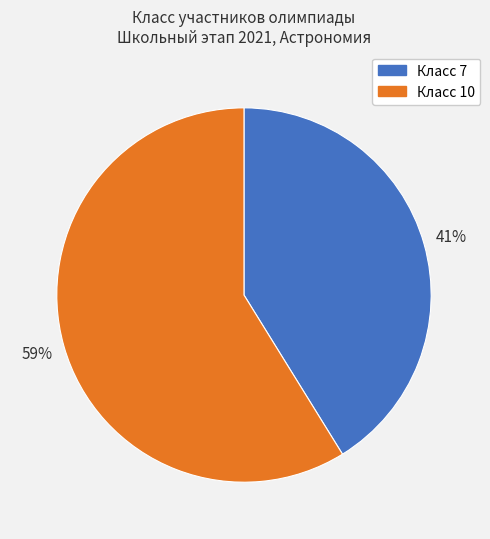

Rank the categories by value from highest to lowest.

Класс 10, Класс 7